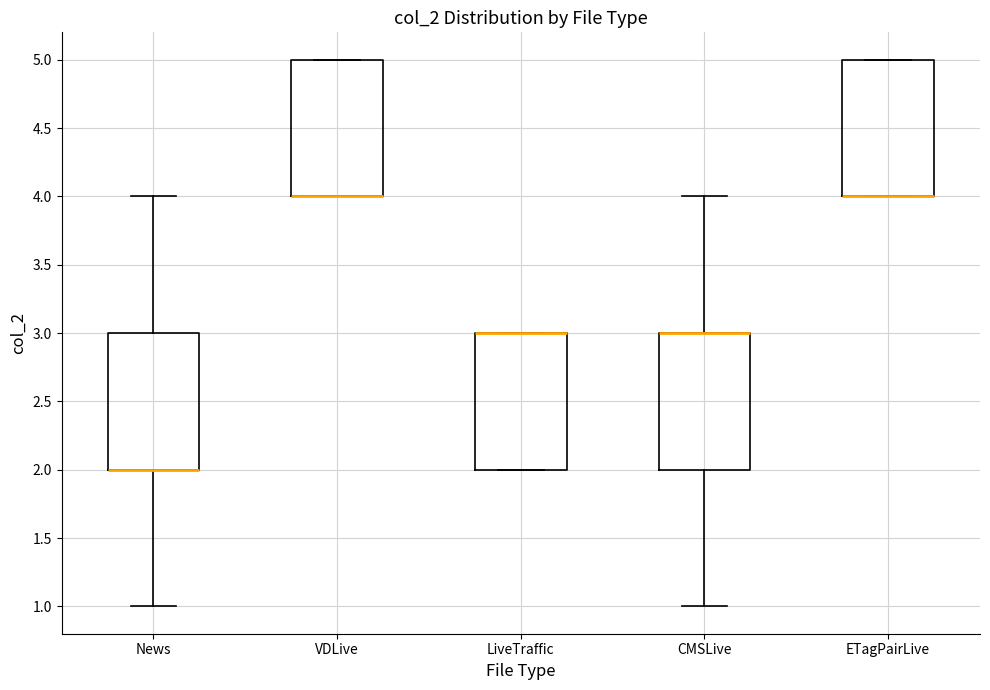

Reading left to right, transcribe this box plot: for each box, give where its median line is, the range the box spans, and where its two whiskers end, as read against the y-axis. The values are not printed on the chart, so give them approximately, as read against the axis.

News: median 2 (drawn on the box's lower edge), box 2 to 3, whiskers 1 to 4
VDLive: median 4 (drawn on the box's lower edge), box 4 to 5, whiskers 4 to 5
LiveTraffic: median 3 (drawn on the box's upper edge), box 2 to 3, whiskers 2 to 3
CMSLive: median 3 (drawn on the box's upper edge), box 2 to 3, whiskers 1 to 4
ETagPairLive: median 4 (drawn on the box's lower edge), box 4 to 5, whiskers 4 to 5